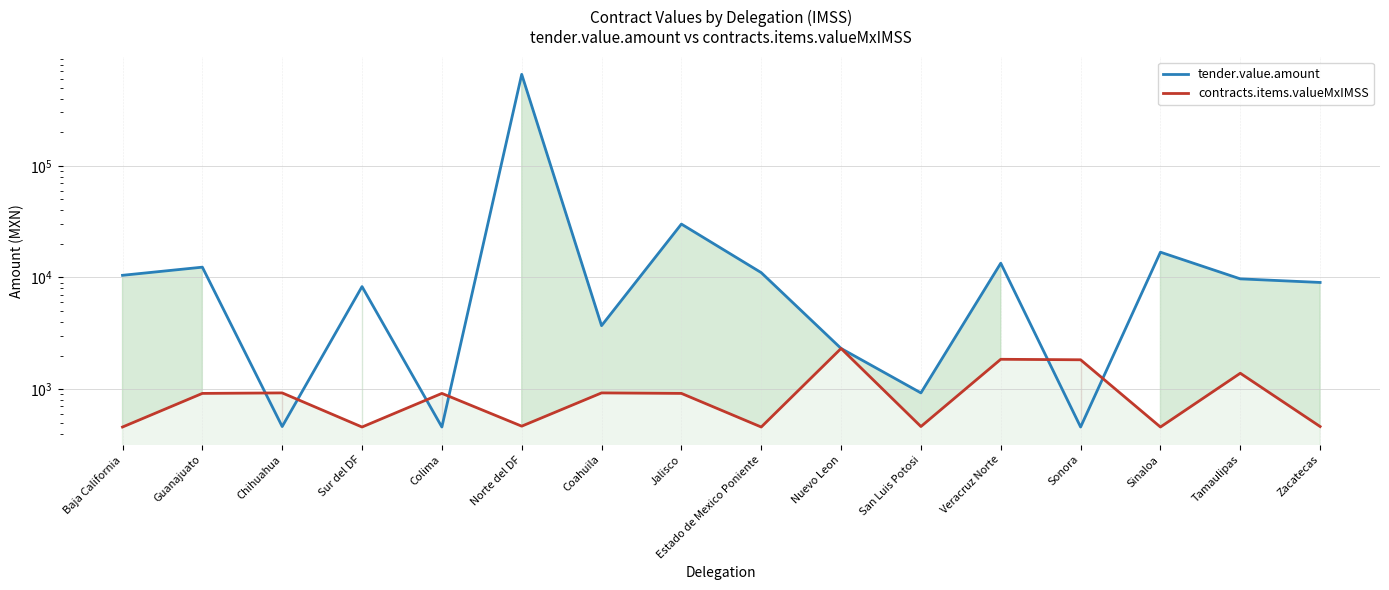

The value of tender.value.amount at Sur del DF is 8286.4. True or false?

True